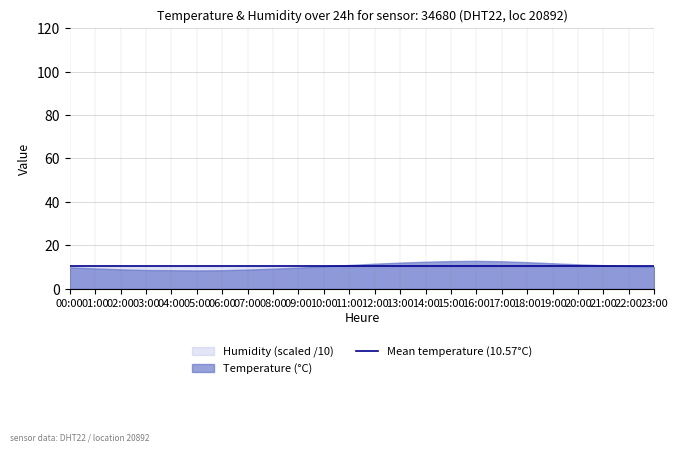

The humidity series shows 145.3 at 15:00. True or false?

False